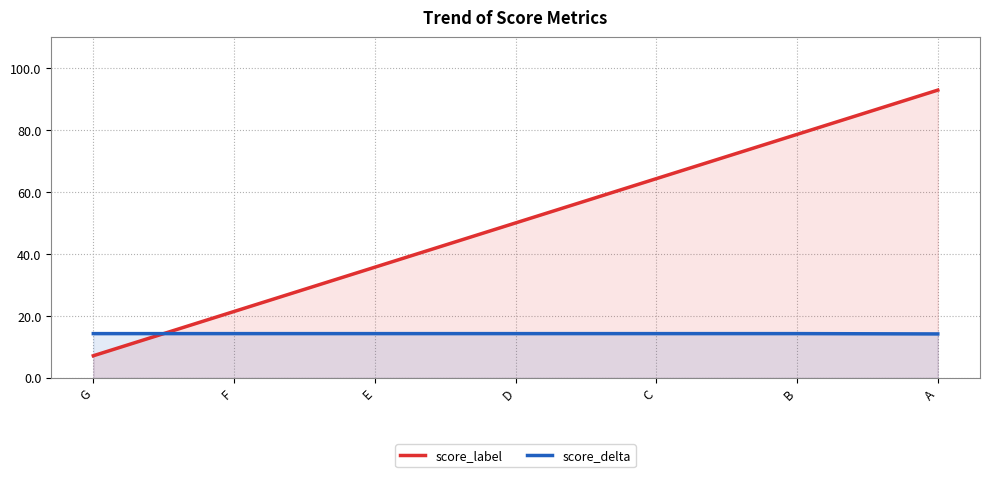

How many times do score_label and score_delta cross each other?

1